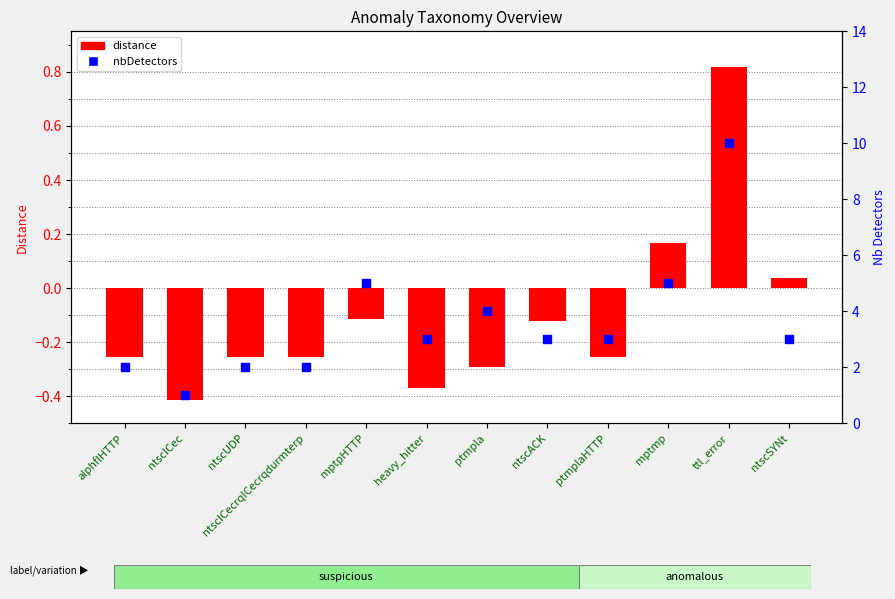

What are all the series names shown in the legend?

distance, nbDetectors